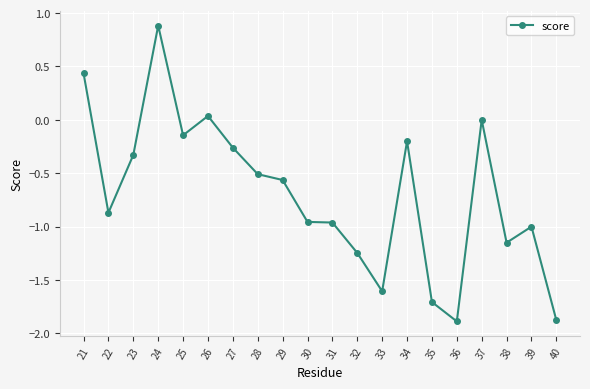

At which category does the data reach its first local peak?

24